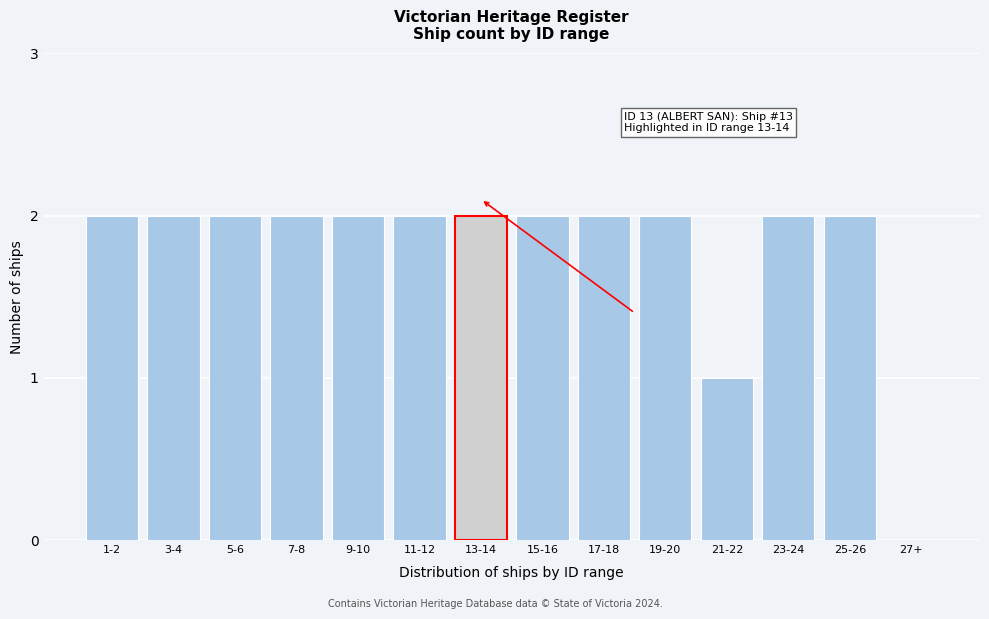

Reading right to left, transcribe all the data shown in this chart.

27+=0	25-26=2	23-24=2	21-22=1	19-20=2	17-18=2	15-16=2	13-14=2	11-12=2	9-10=2	7-8=2	5-6=2	3-4=2	1-2=2